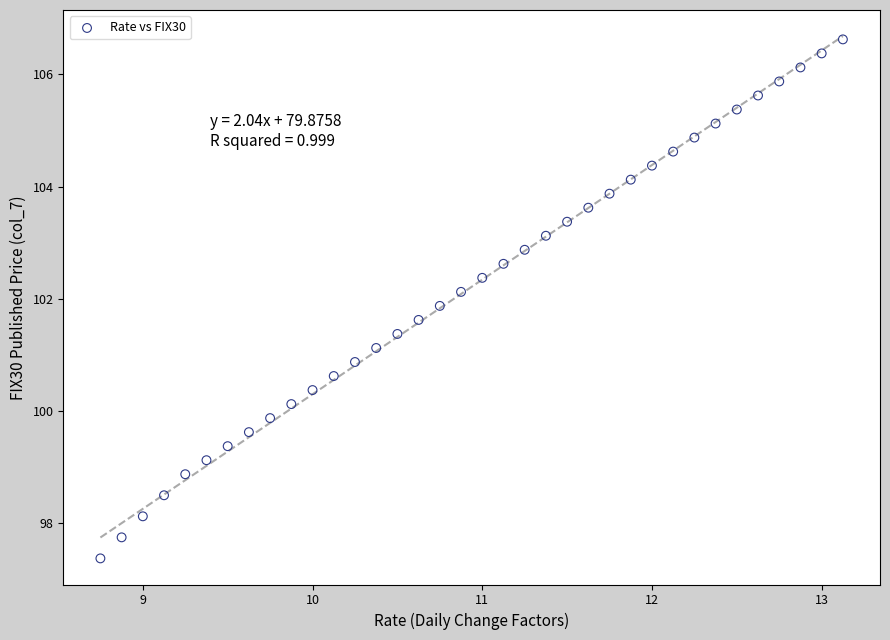

What is the range of X values (max minus min)?

4.4